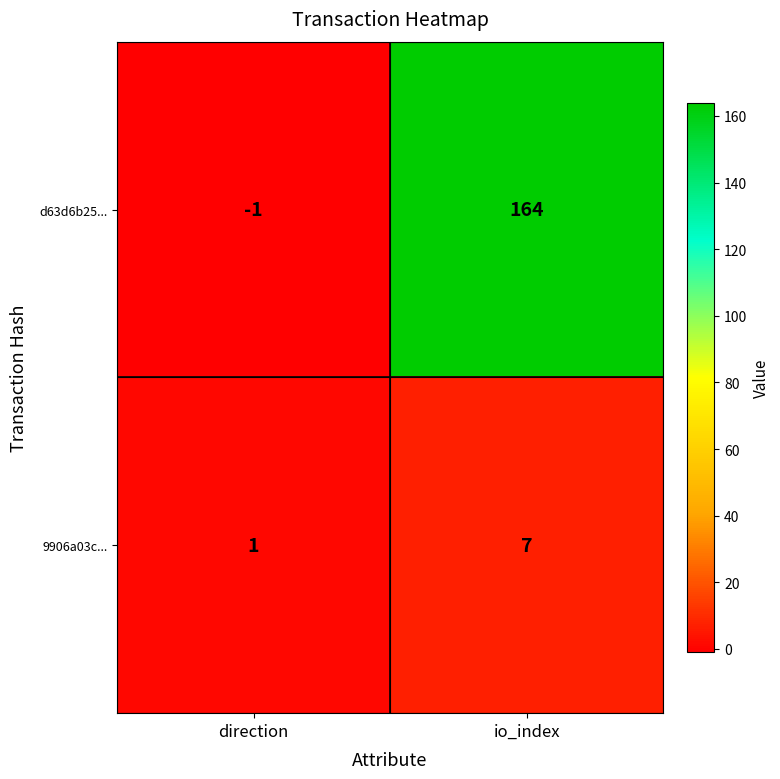

Reading right to left, transcribe all the data shown in this chart.

d63d6b25...: io_index=164	direction=-1
9906a03c...: io_index=7	direction=1